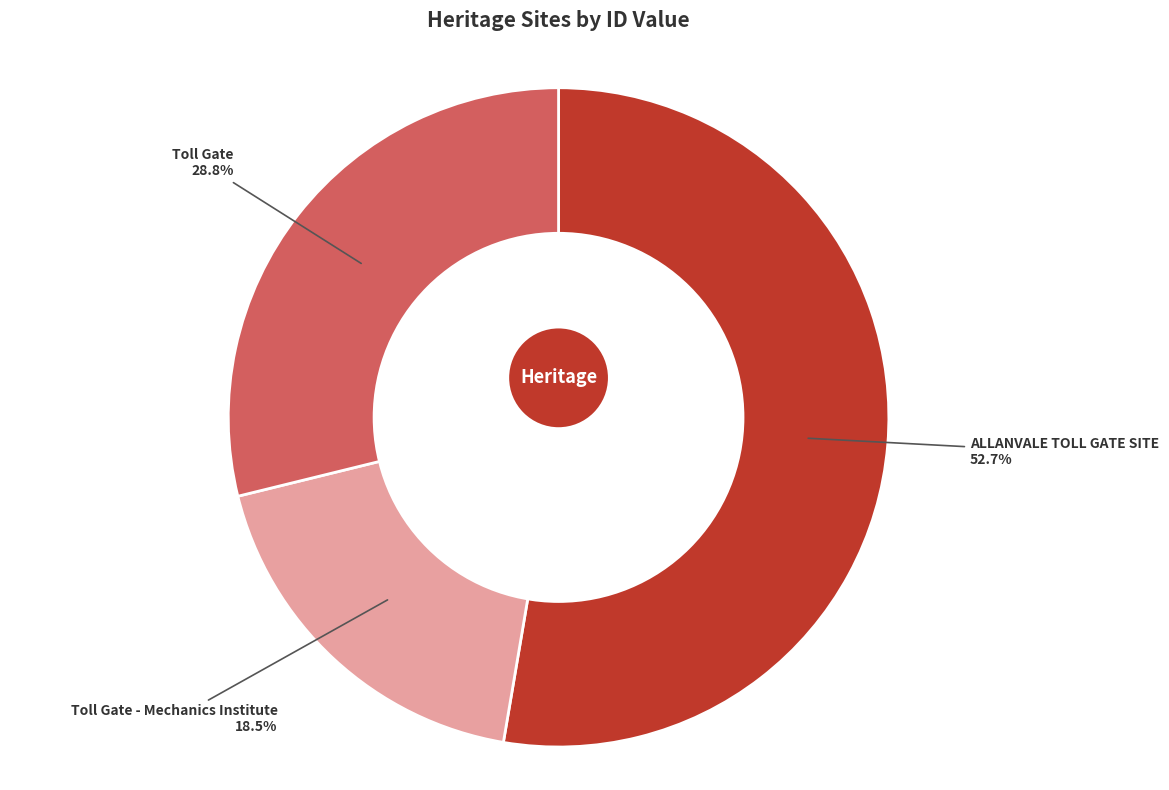

Does any single category account for the majority?

Yes